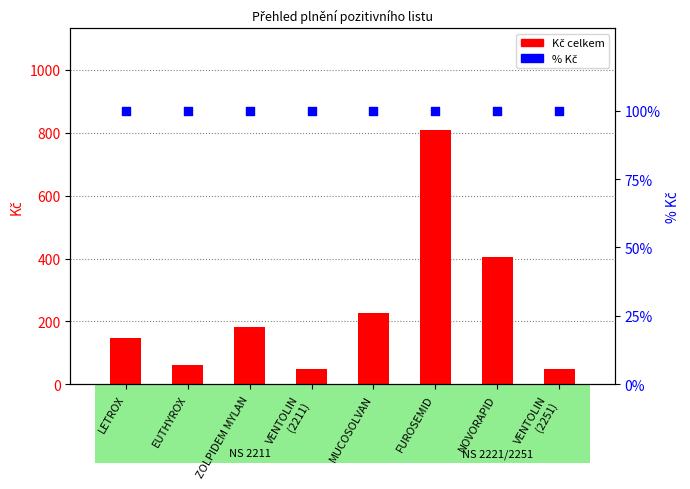

At how many categories does at least one series exceed 772?

1